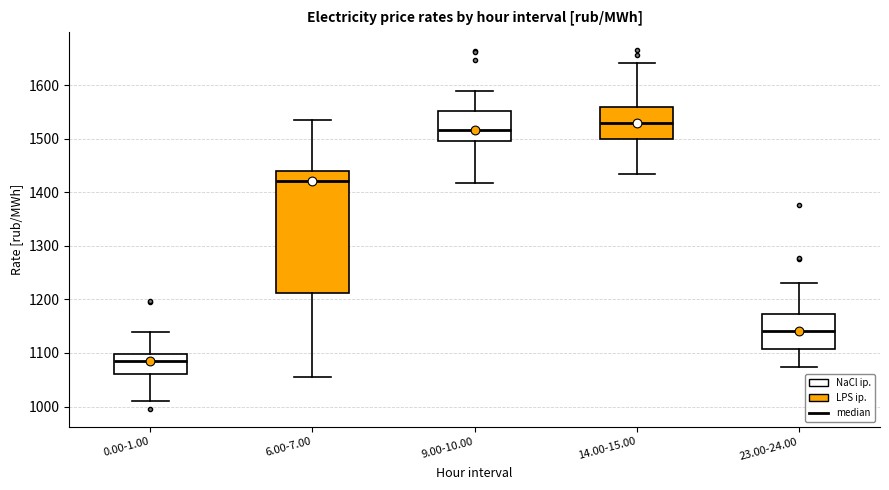

Which box is the tallest, from its lower edge to its upper edge?

6.00-7.00